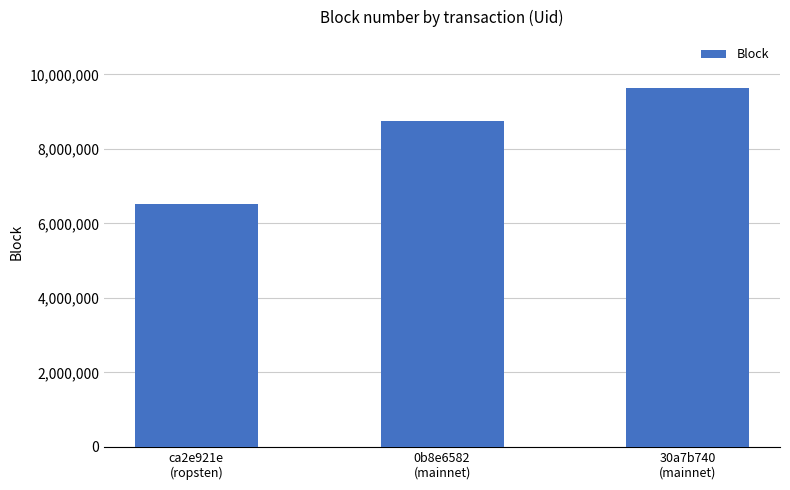

What is the sum of all values?

24903392